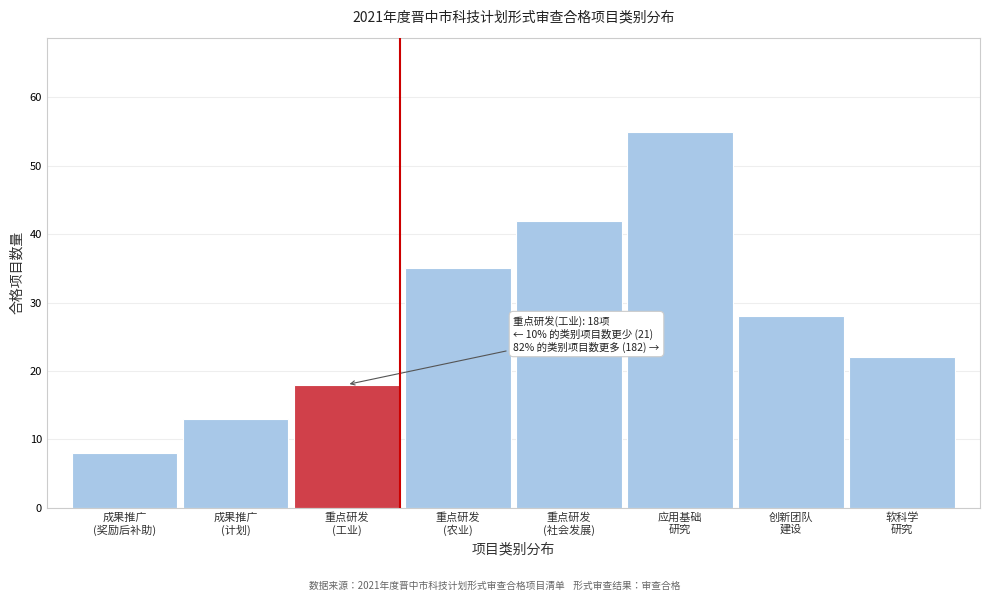

Reading left to right, list all the values displayed in this chart.

8	13	18	35	42	55	28	22